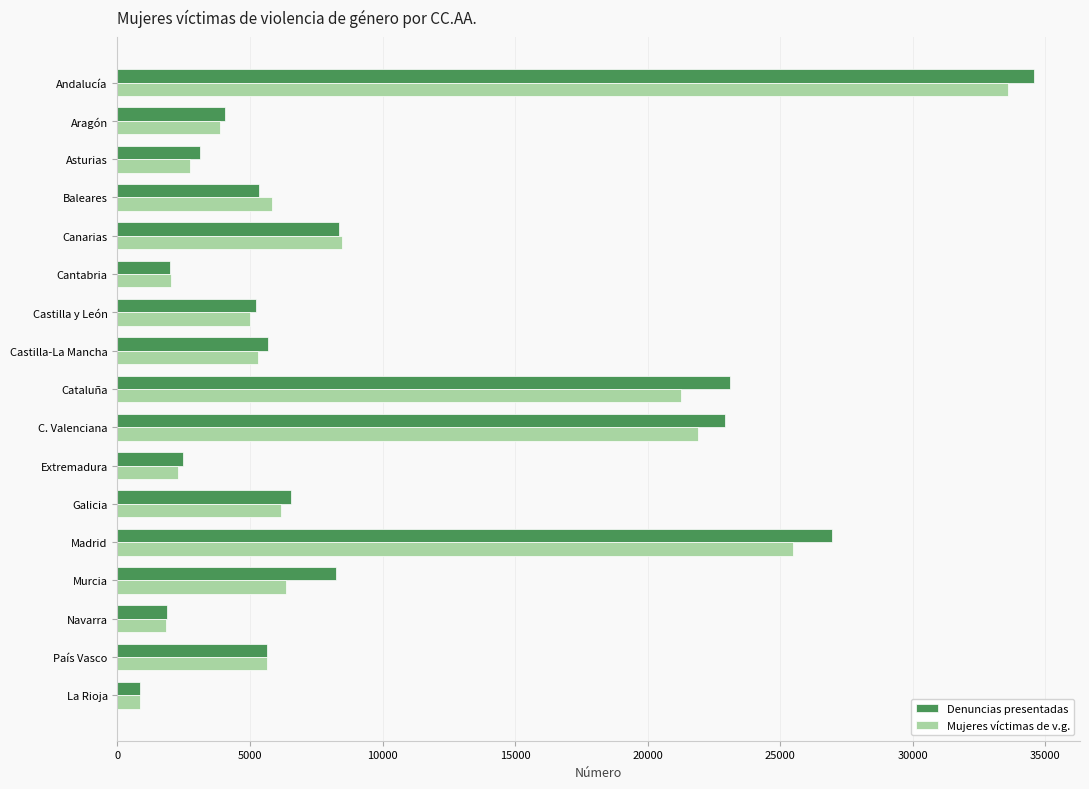

What are all the series names shown in the legend?

Denuncias presentadas, Mujeres víctimas de v.g.